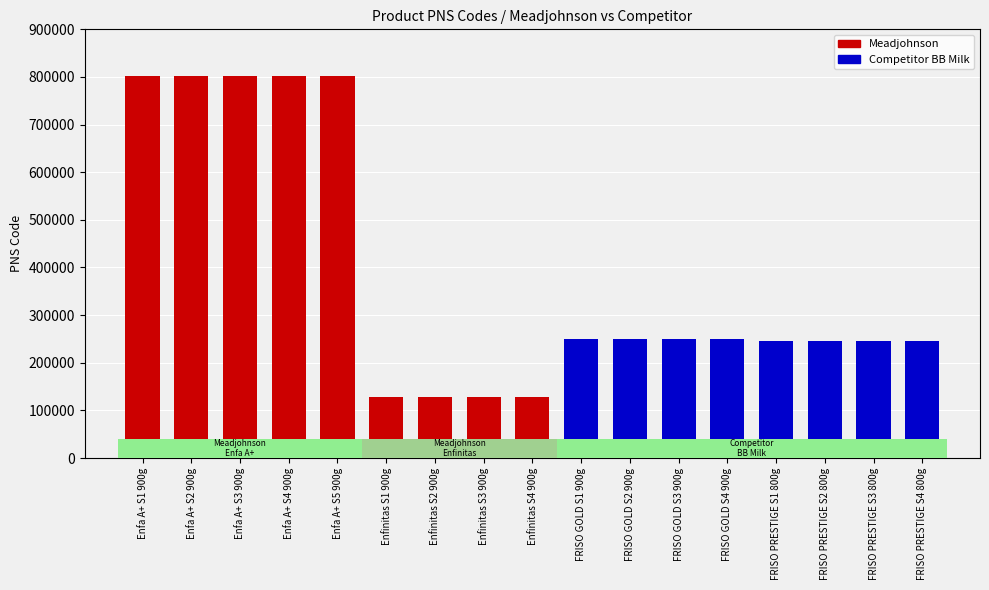

Rank the categories by value from highest to lowest.

Enfa A+ S5 900g, Enfa A+ S3 900g, Enfa A+ S4 900g, Enfa A+ S2 900g, Enfa A+ S1 900g, FRISO GOLD S4 900g, FRISO GOLD S3 900g, FRISO GOLD S2 900g, FRISO GOLD S1 900g, FRISO PRESTIGE S2 800g, FRISO PRESTIGE S3 800g, FRISO PRESTIGE S4 800g, FRISO PRESTIGE S1 800g, Enfinitas S4 900g, Enfinitas S3 900g, Enfinitas S2 900g, Enfinitas S1 900g